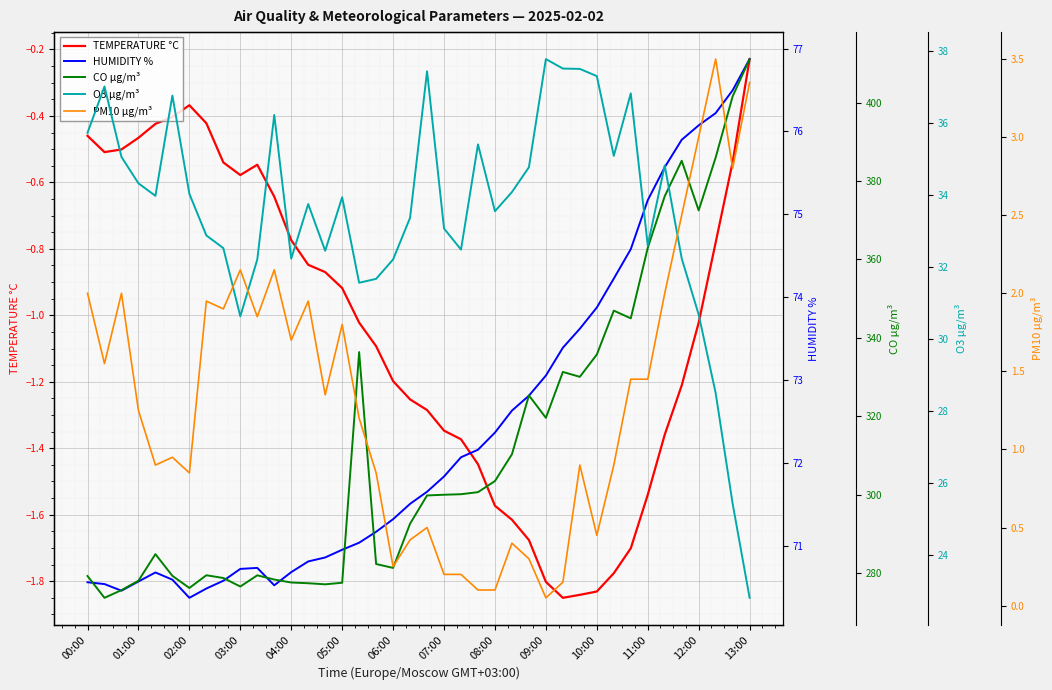

True or false: TEMPERATURE °C has a value of -0.2 at 02:00.

False